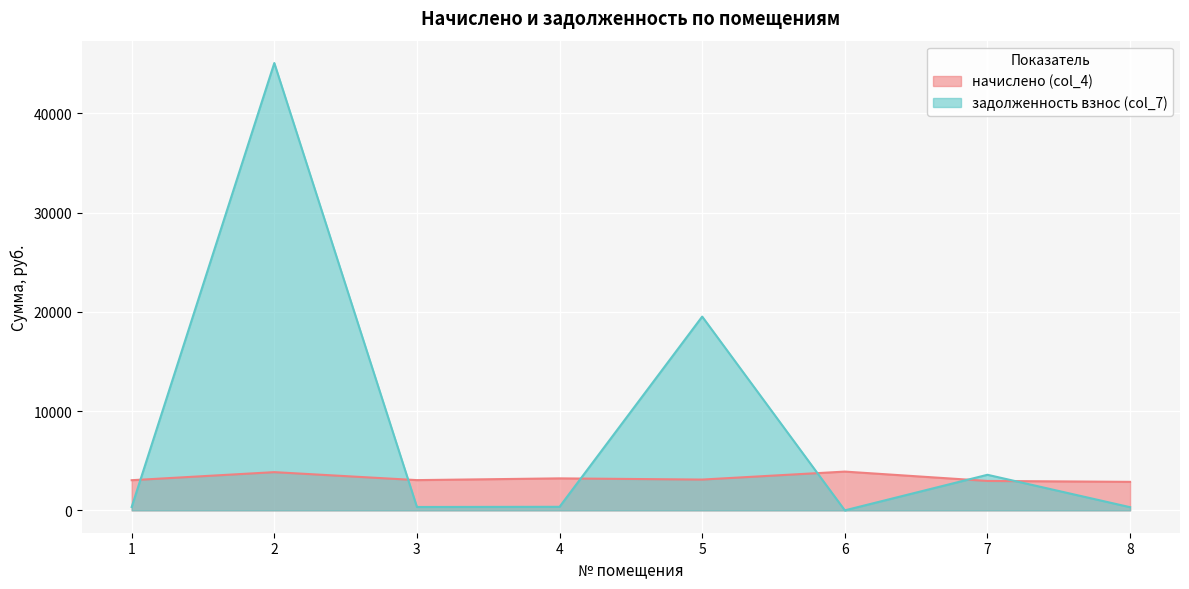

How many times do начислено (col_4) and задолженность взнос (col_7) cross each other?

6